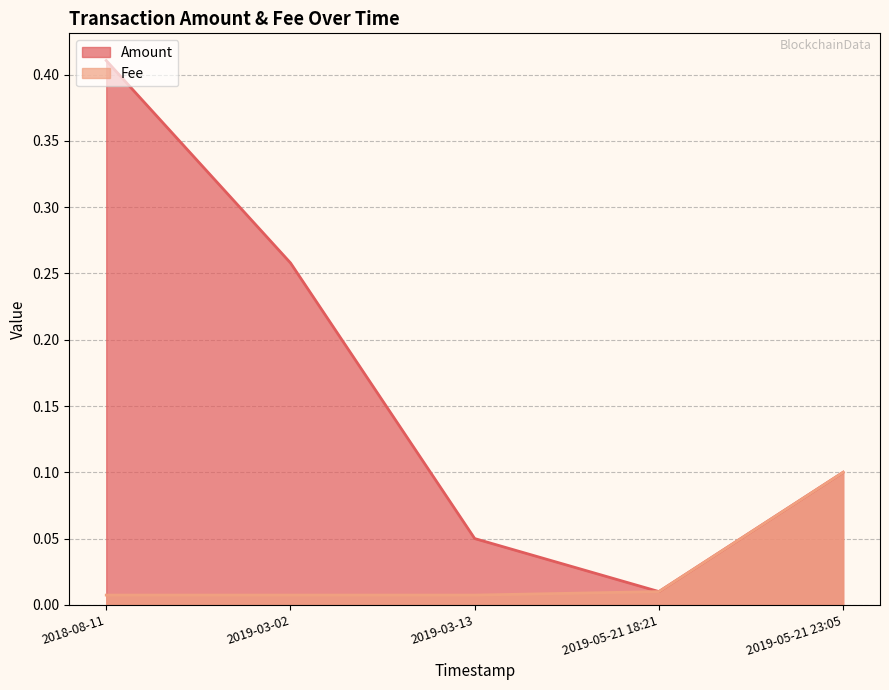

What is the difference between the maximum and minimum values in the Fee series?

0.1